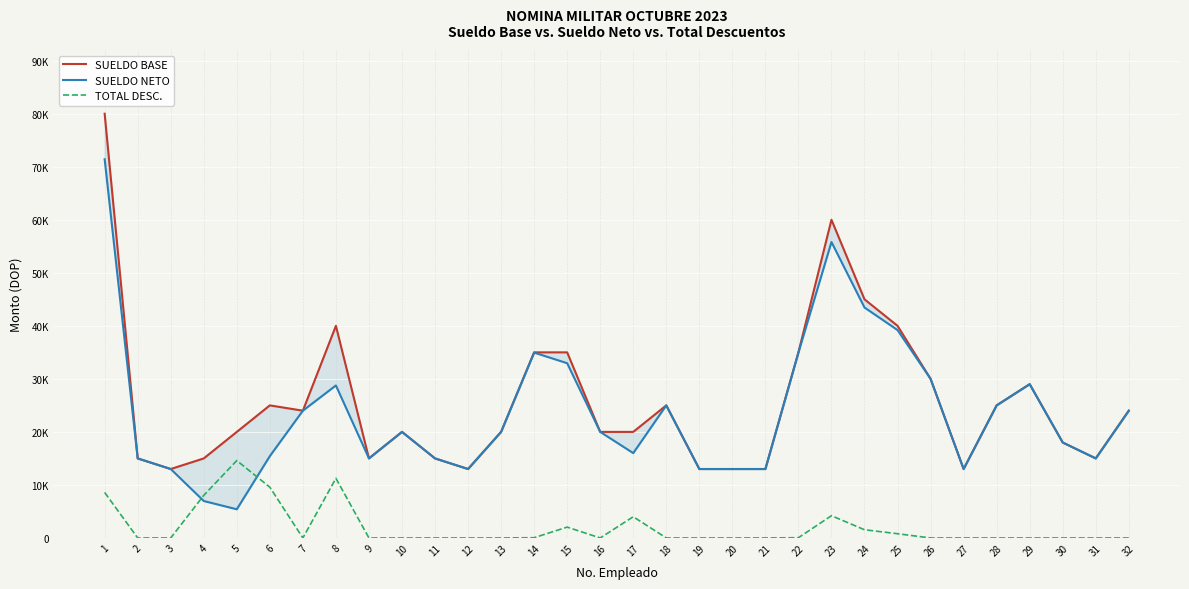

What is the maximum value for SUELDO NETO?

71417.1